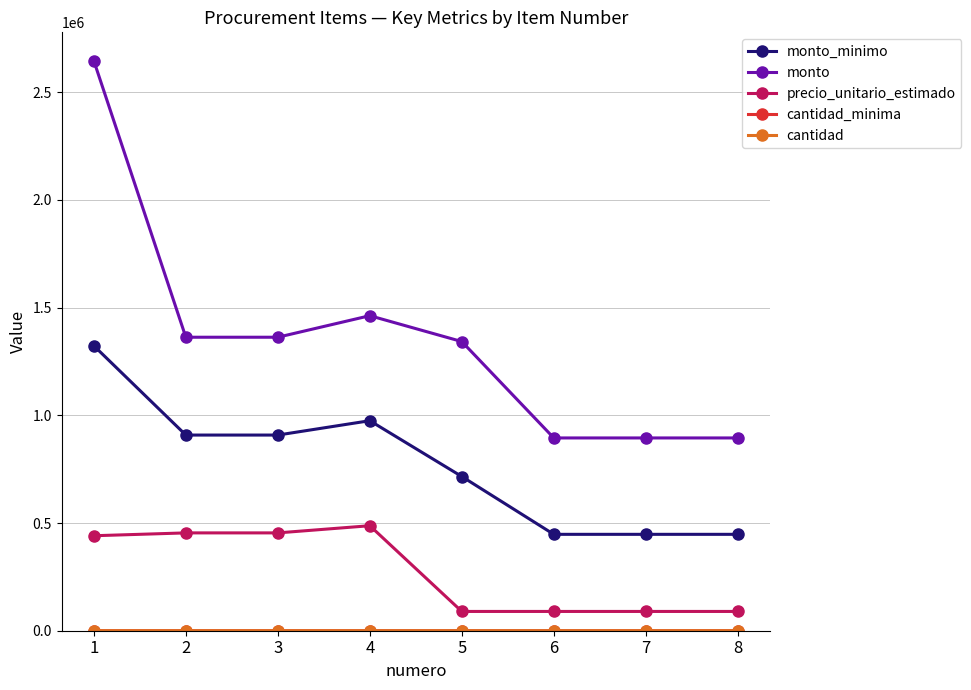

Which series has the largest range (max minus min)?

monto